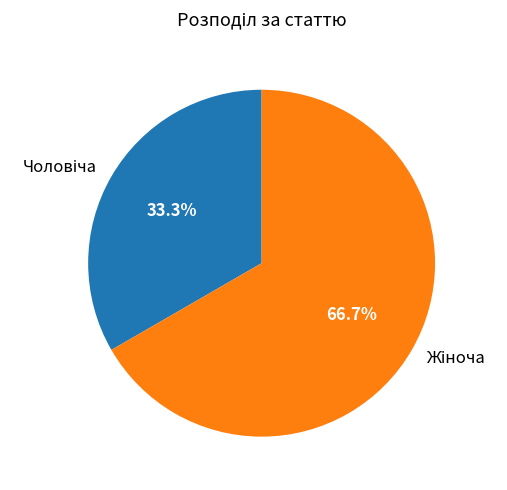

How many segments does this pie chart have?

2